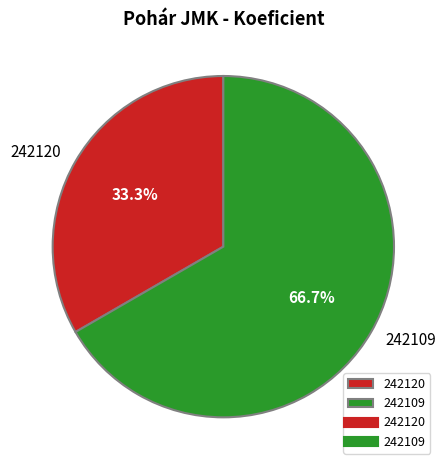

The 242109 slice represents 67% of the pie. True or false?

True